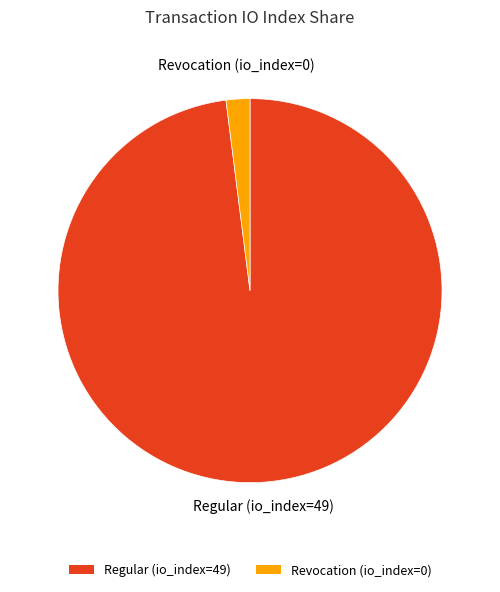

Is the sum of Regular (io_index=49) and Revocation (io_index=0) greater than half?

Yes